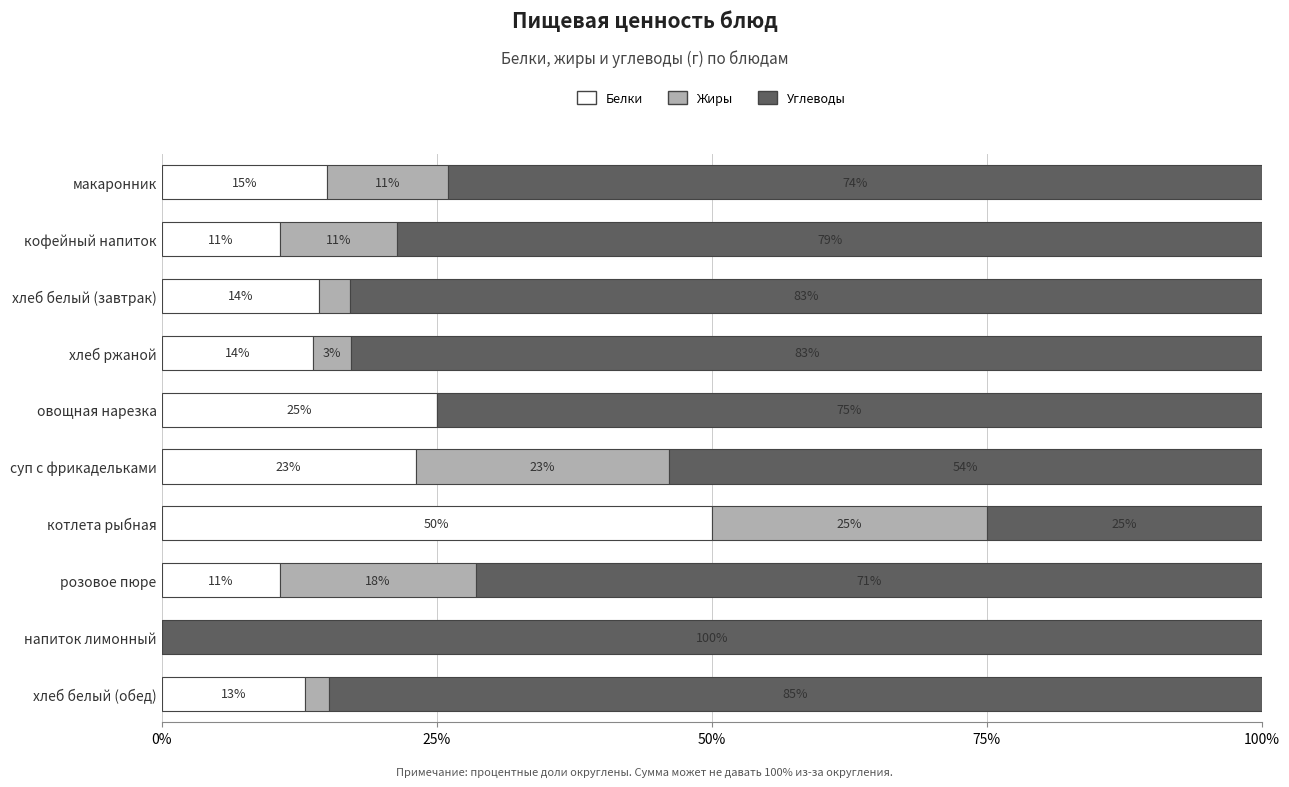

How many series are shown in this chart?

3